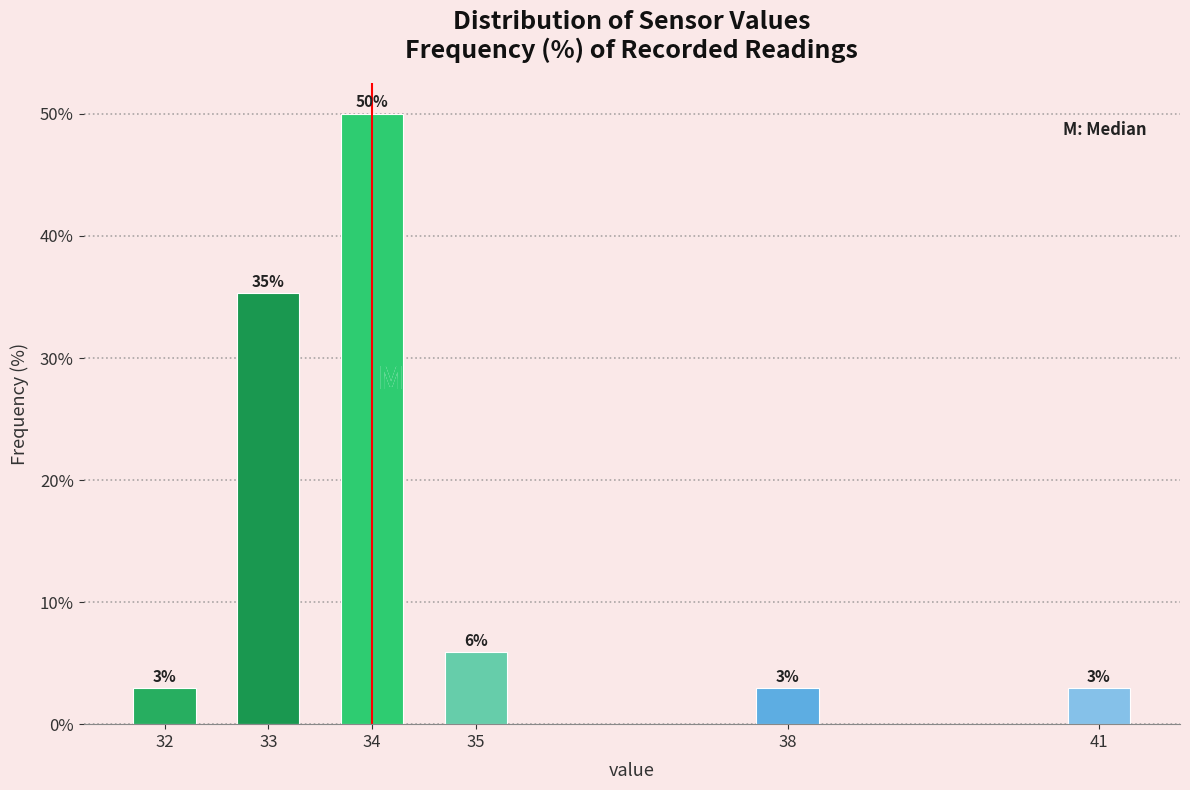

Does the chart contain any negative values?

No